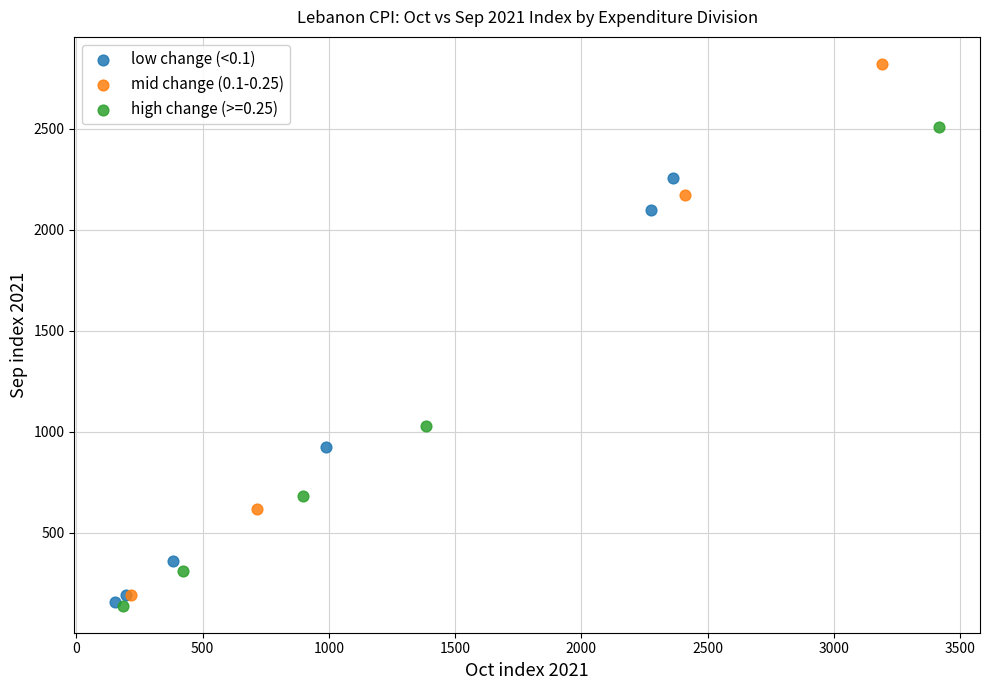

Which series has the largest Y range (max minus min)?

mid change (0.1-0.25)